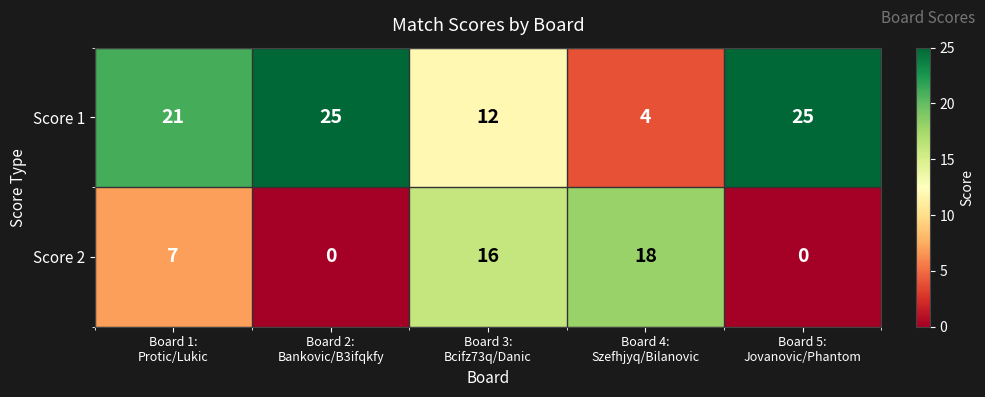

What is the highest value of the Score 1 series?

25